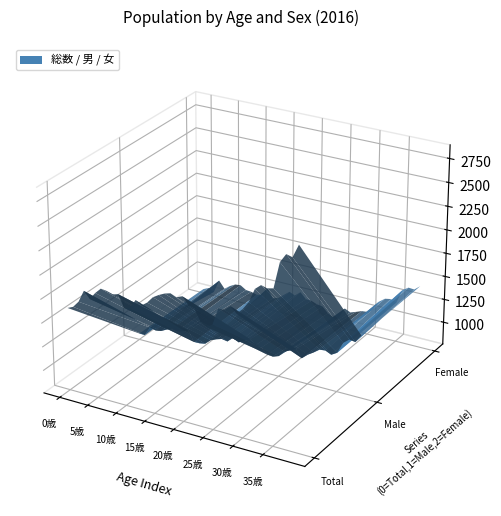

Reading left to right, extract all data points from this chart.

総数: 0歳=1630	1歳=1657	2歳=1726	3歳=1854	4歳=1785	5歳=1862	6歳=1922	7歳=1915	8歳=1893	9歳=1911	10歳=1783	11歳=1796	12歳=1896	13歳=1856	14歳=1901	15歳=1971	16歳=2009	17歳=2039	18歳=2057	19歳=2032	20歳=2057	21歳=1986	22歳=1966	23歳=1846	24歳=1810	25歳=1847	26歳=2025	27歳=2027	28歳=2080	29歳=2021	30歳=2081	31歳=2167	32歳=2313	33歳=2366	34歳=2349	35歳=2364	36歳=2636	37歳=2729	38歳=2713	39歳=2849
男: 0歳=826	1歳=825	2歳=923	3歳=908	4歳=917	5歳=948	6歳=975	7歳=961	8歳=978	9歳=1002	10歳=892	11歳=893	12歳=904	13歳=959	14歳=985	15歳=1004	16歳=993	17歳=1049	18歳=1015	19歳=1053	20歳=1081	21歳=1034	22歳=1022	23歳=963	24歳=957	25歳=979	26歳=1043	27歳=1073	28歳=1104	29歳=1021	30歳=1075	31歳=1115	32歳=1161	33歳=1168	34歳=1139	35歳=1176	36歳=1297	37歳=1349	38歳=1338	39歳=1423
女: 0歳=804	1歳=832	2歳=803	3歳=946	4歳=868	5歳=914	6歳=947	7歳=954	8歳=915	9歳=909	10歳=891	11歳=903	12歳=992	13歳=897	14歳=916	15歳=967	16歳=1016	17歳=990	18歳=1042	19歳=979	20歳=976	21歳=952	22歳=944	23歳=883	24歳=853	25歳=868	26歳=982	27歳=954	28歳=976	29歳=1000	30歳=1006	31歳=1052	32歳=1152	33歳=1198	34歳=1210	35歳=1188	36歳=1339	37歳=1380	38歳=1375	39歳=1426